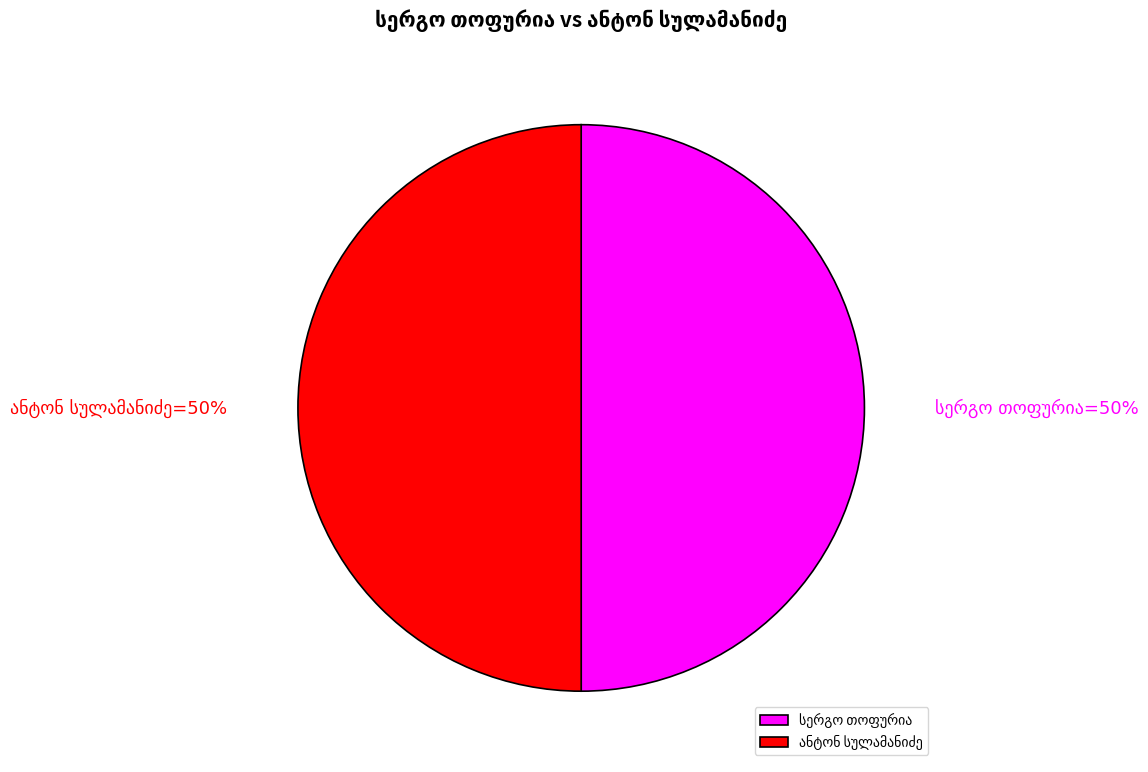

To the nearest percent, what is the average slice percentage?

50%